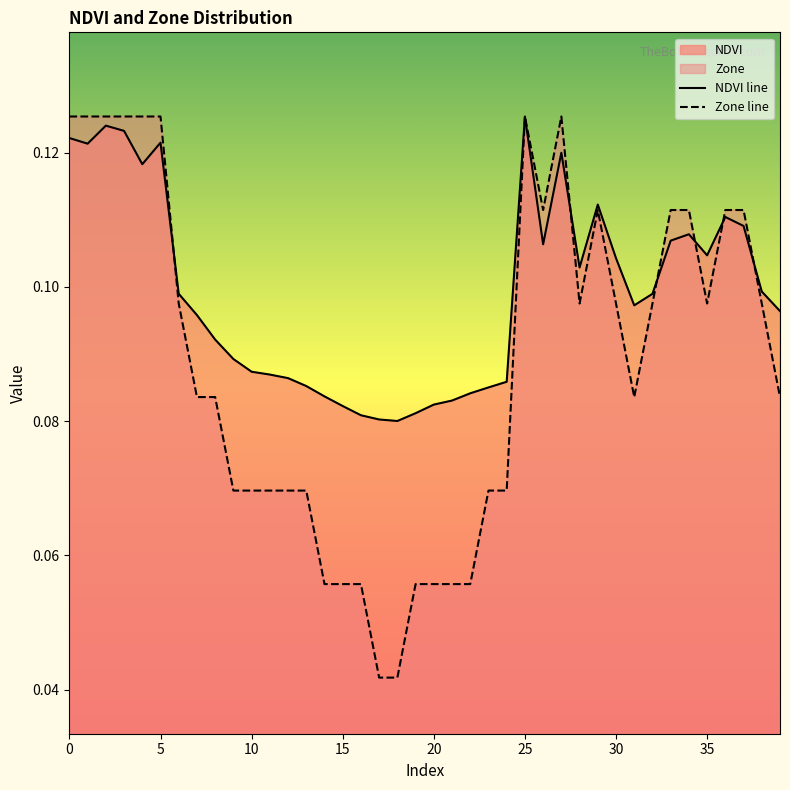

Is it true that Zone line equals 0.1 at 29?

True